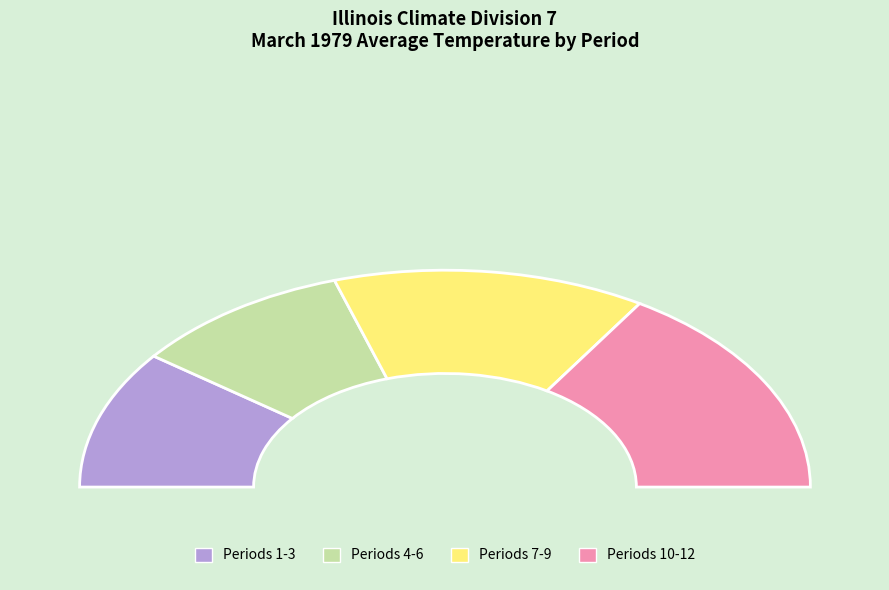

To the nearest percent, what is the difference between the 2 and 11 slice percentages?

4%